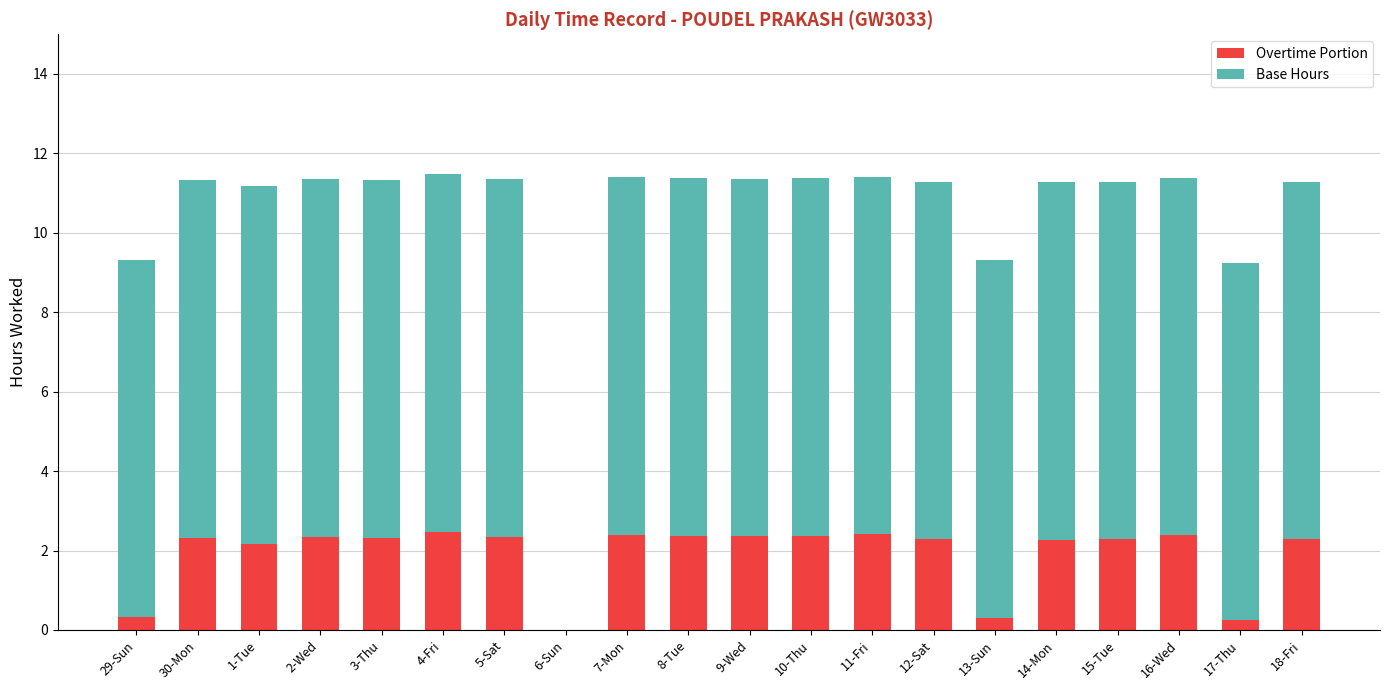

What is the sum of the Overtime Portion values at 11-Fri and 6-Sun?

2.4